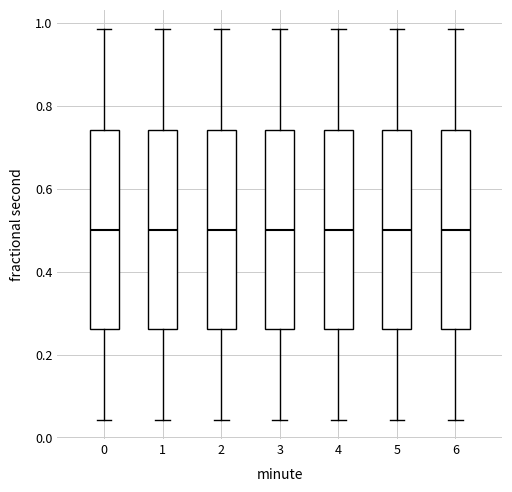

Where does the lower whisker of the box at x = 6 end on the y-axis? The values are not printed on the chart, so give them approximately, as read against the axis.

0.04